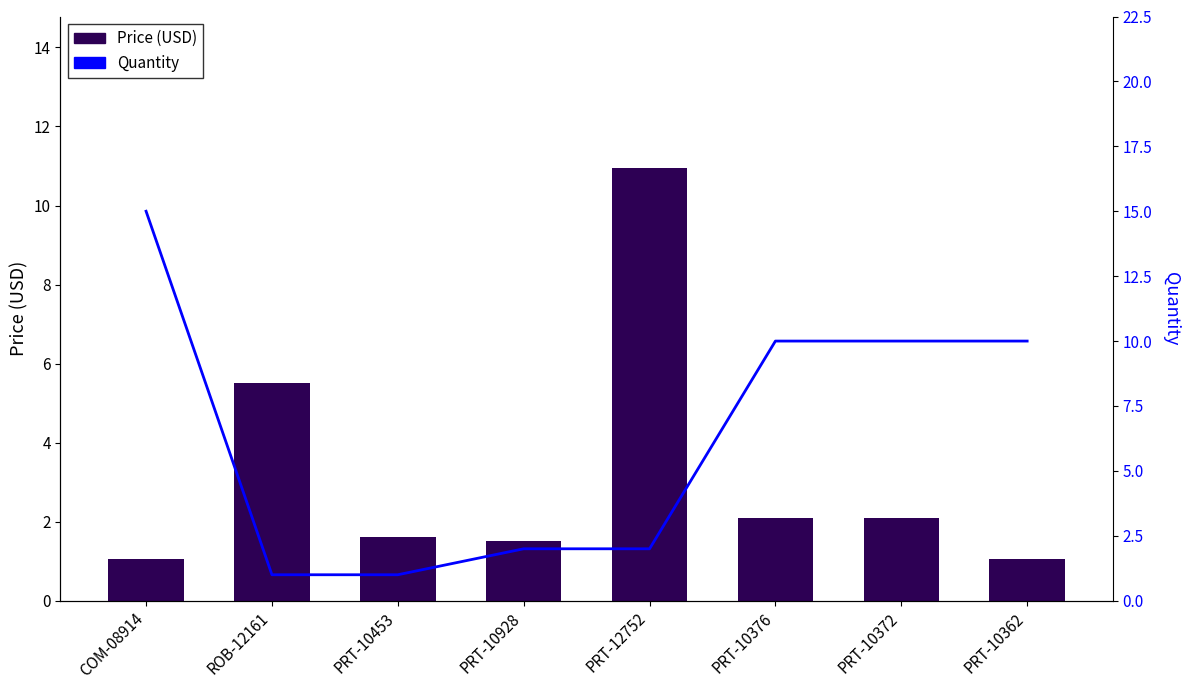

What is the difference between the second highest and second lowest values in the Price (USD) series?

4.5